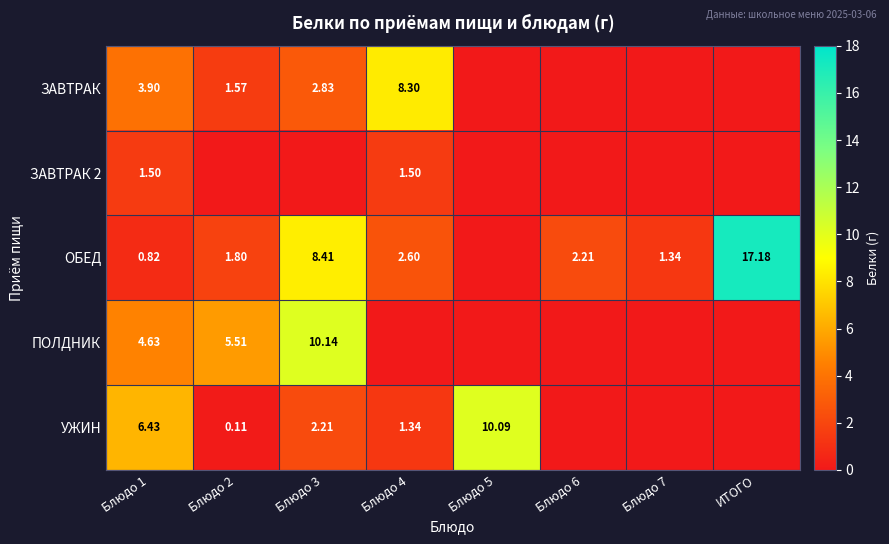

How many data points in ОБЕД are less than 2?

4